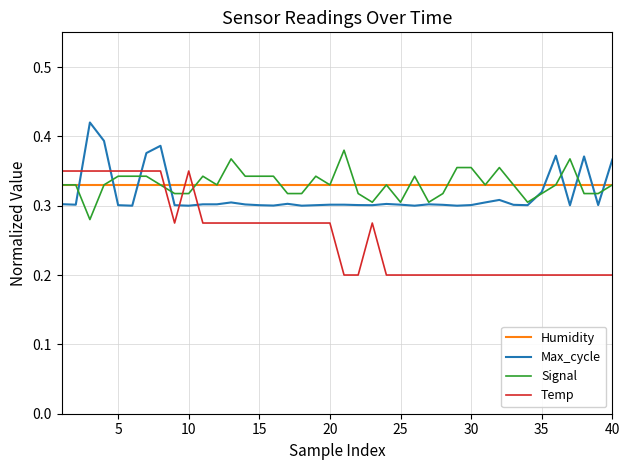

Which series has the widest spread of values?

Temp